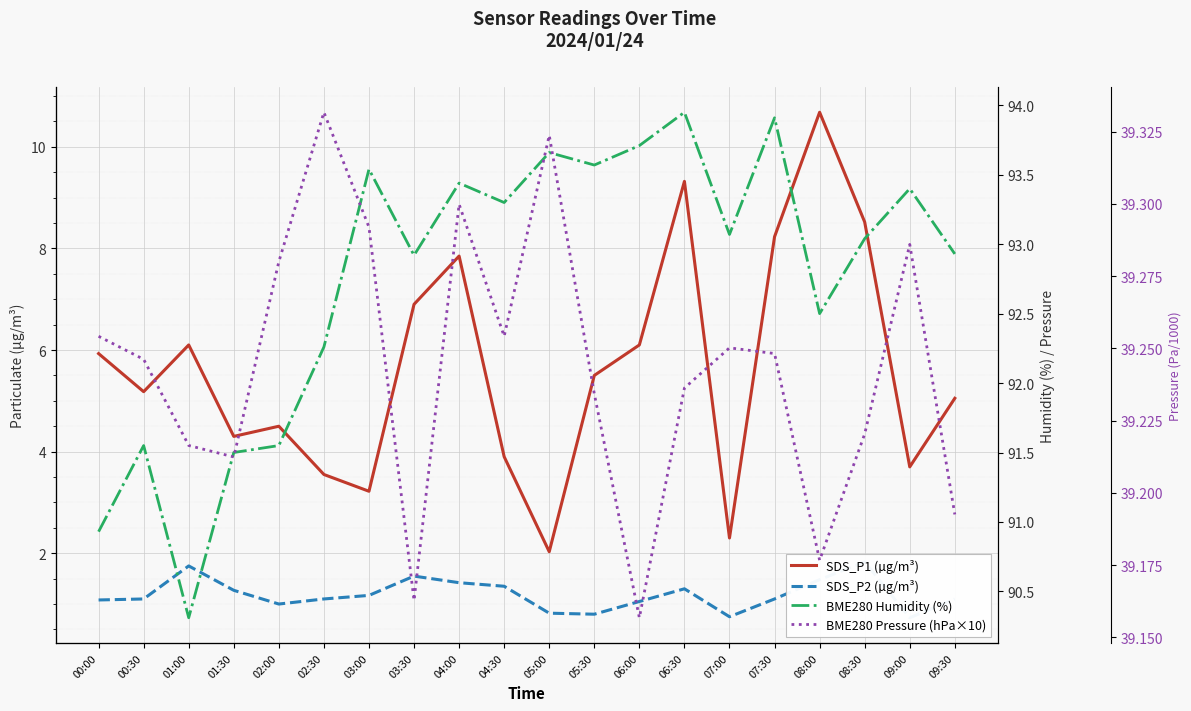

Between 08:00 and 06:30, which is larger?

08:00